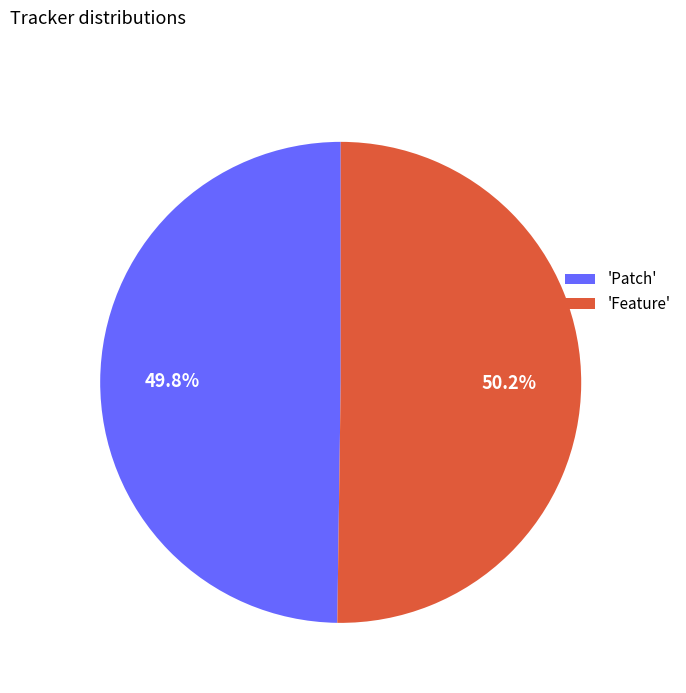

What is the ratio of the value at 'Feature' to the value at 'Patch'?

1.0